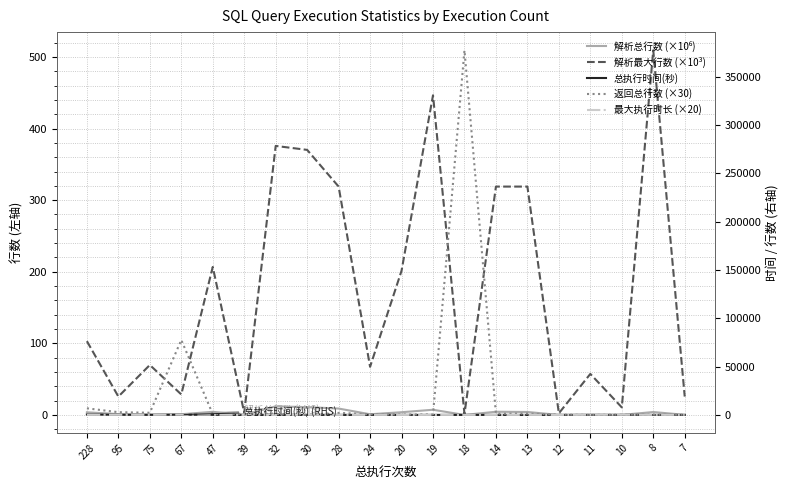

What is the difference between the maximum and minimum values in the 总执行时间(秒) series?

452.0